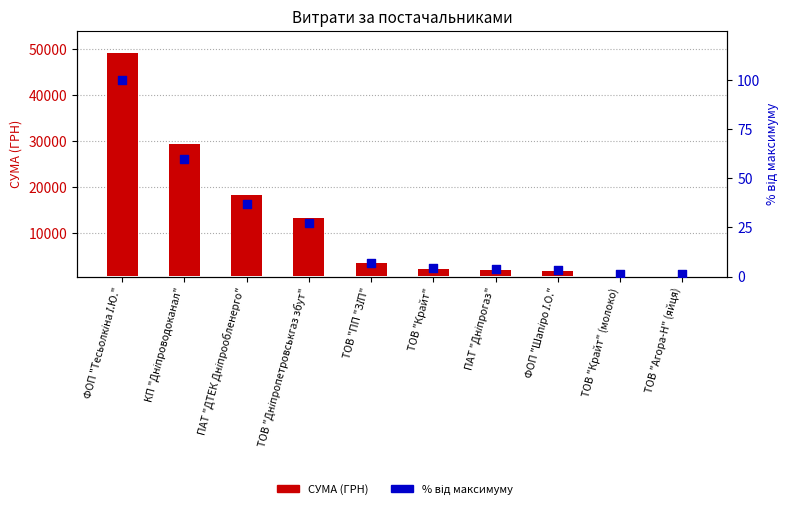

Which series contains the highest Y value?

СУМА (ГРН)